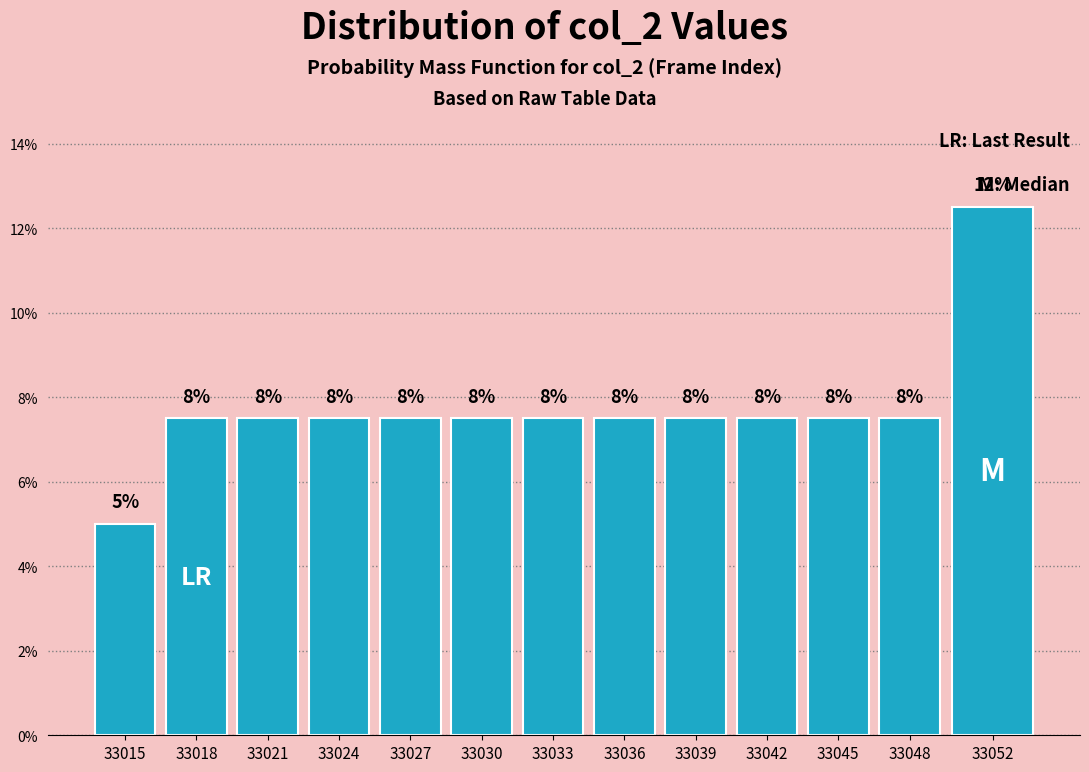

How many bars are there in total?

13